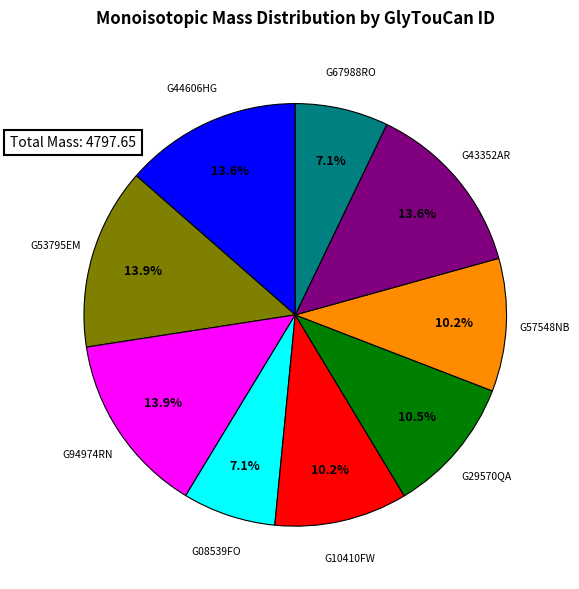

What is the ratio of the value at G67988RO to the value at G57548NB?

0.7